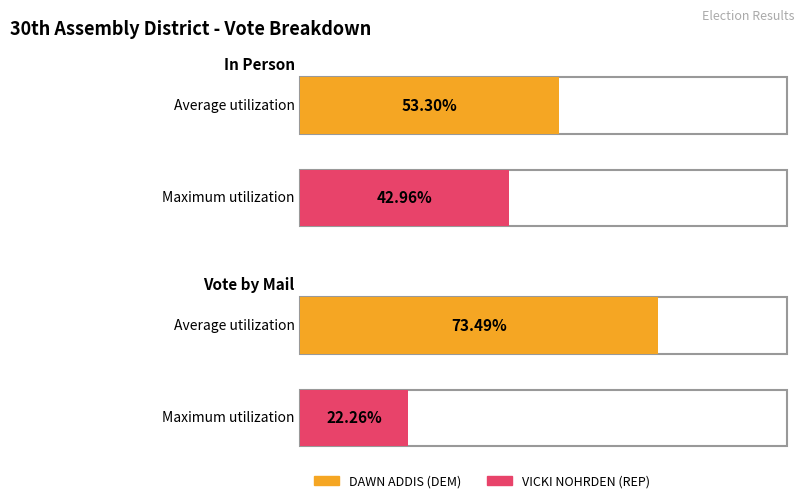

At which category does the chart reach its peak across all series?

Vote by Mail